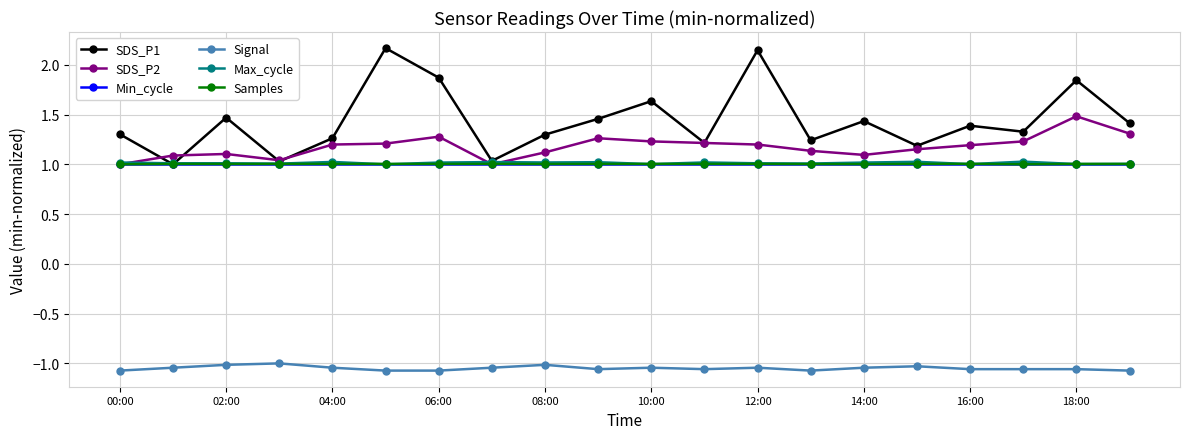

True or false: SDS_P2 and Signal intersect in this chart.

False